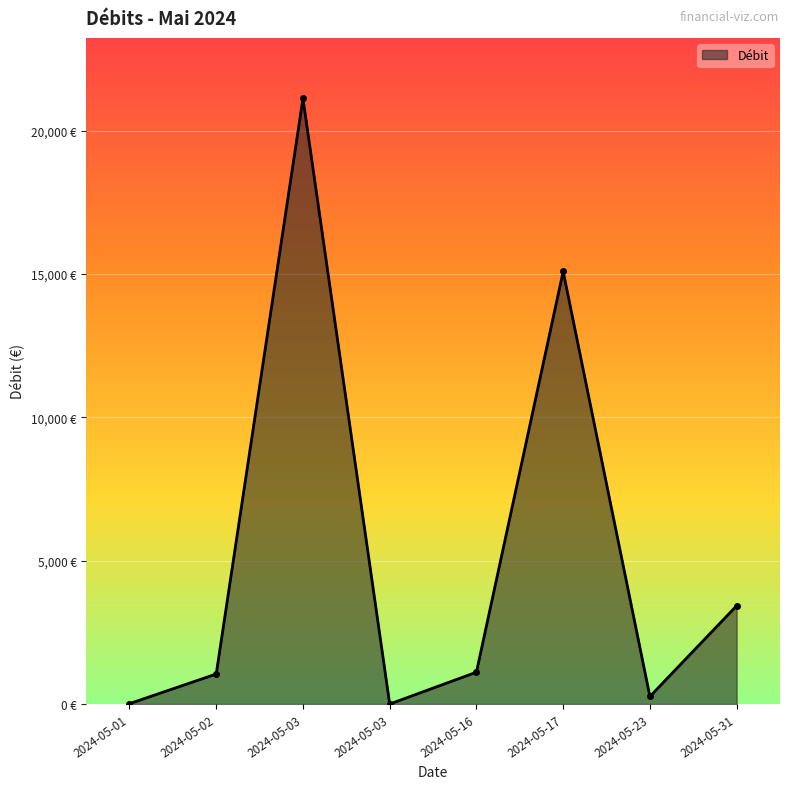

Does the chart have visible grid lines?

Yes